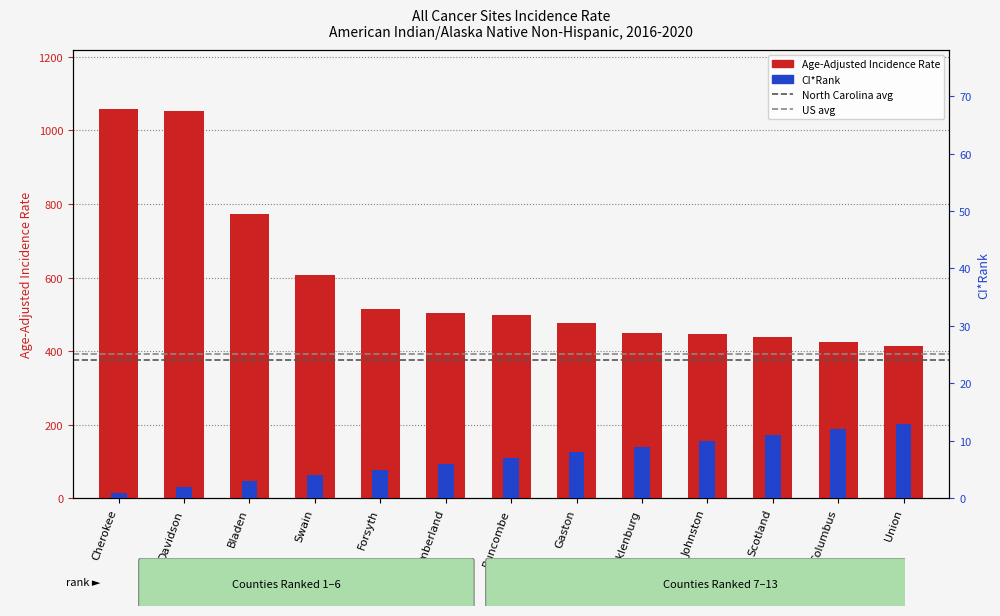

At which category does the chart reach its peak across all series?

Cherokee